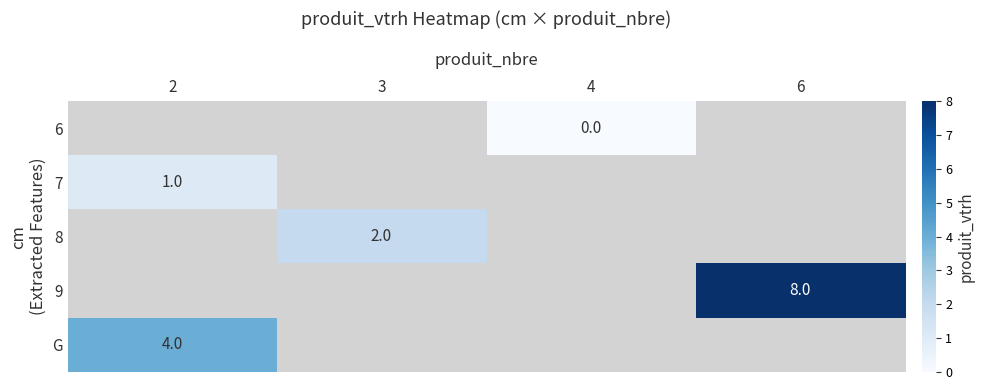

The value of 9 at 6 is 8. True or false?

True